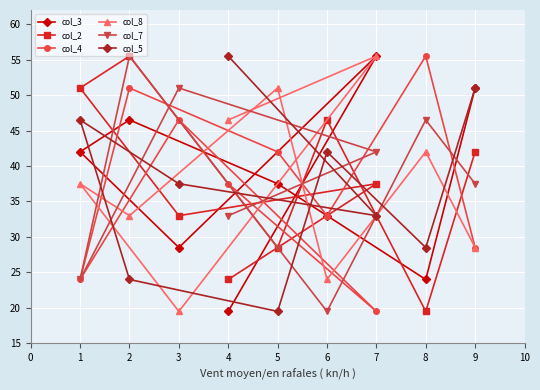

Is the value of col_7 at 5 greater than the value of col_5 at 5?

Yes